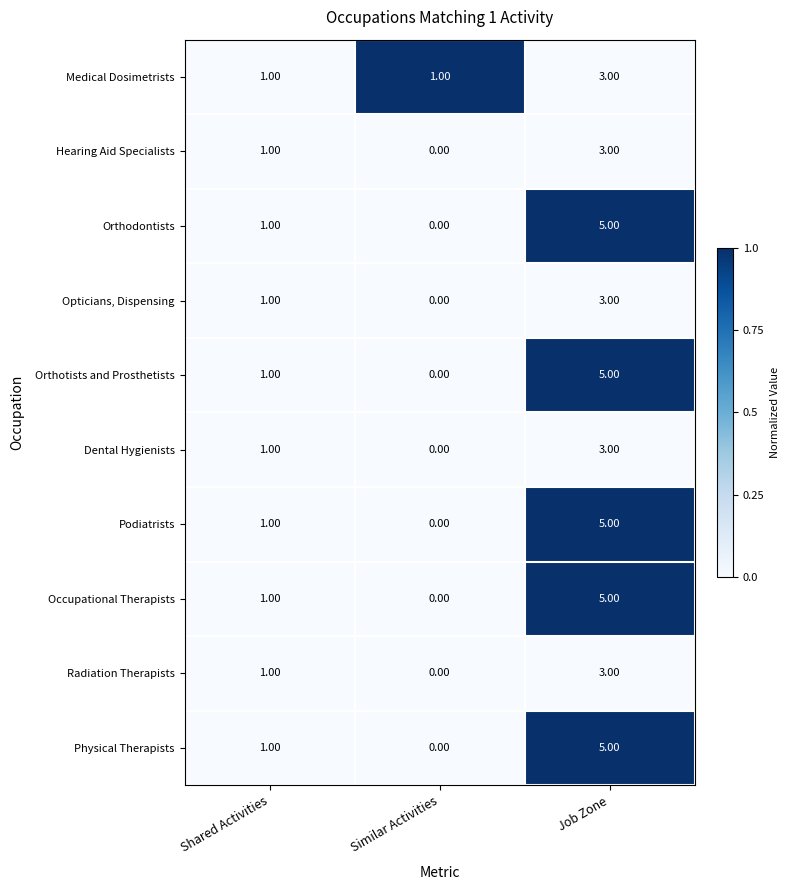

At which label is Orthotists and Prosthetists closest to 2?

Shared Activities